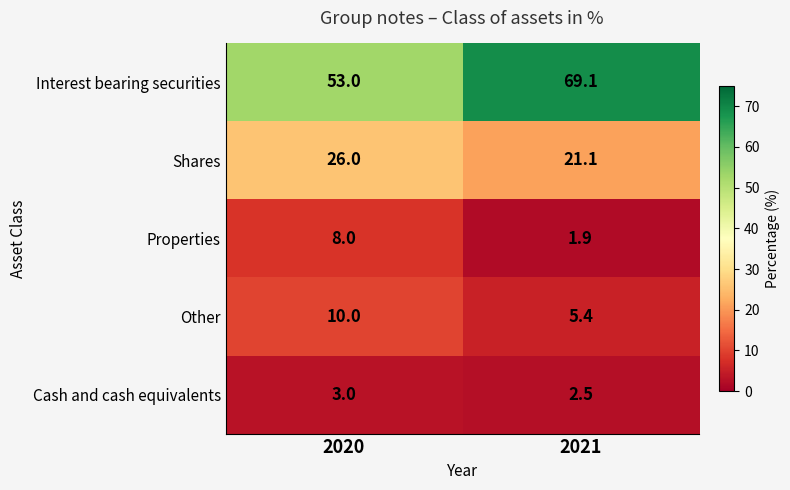

The value of Shares at 2020 is 26.0. True or false?

True